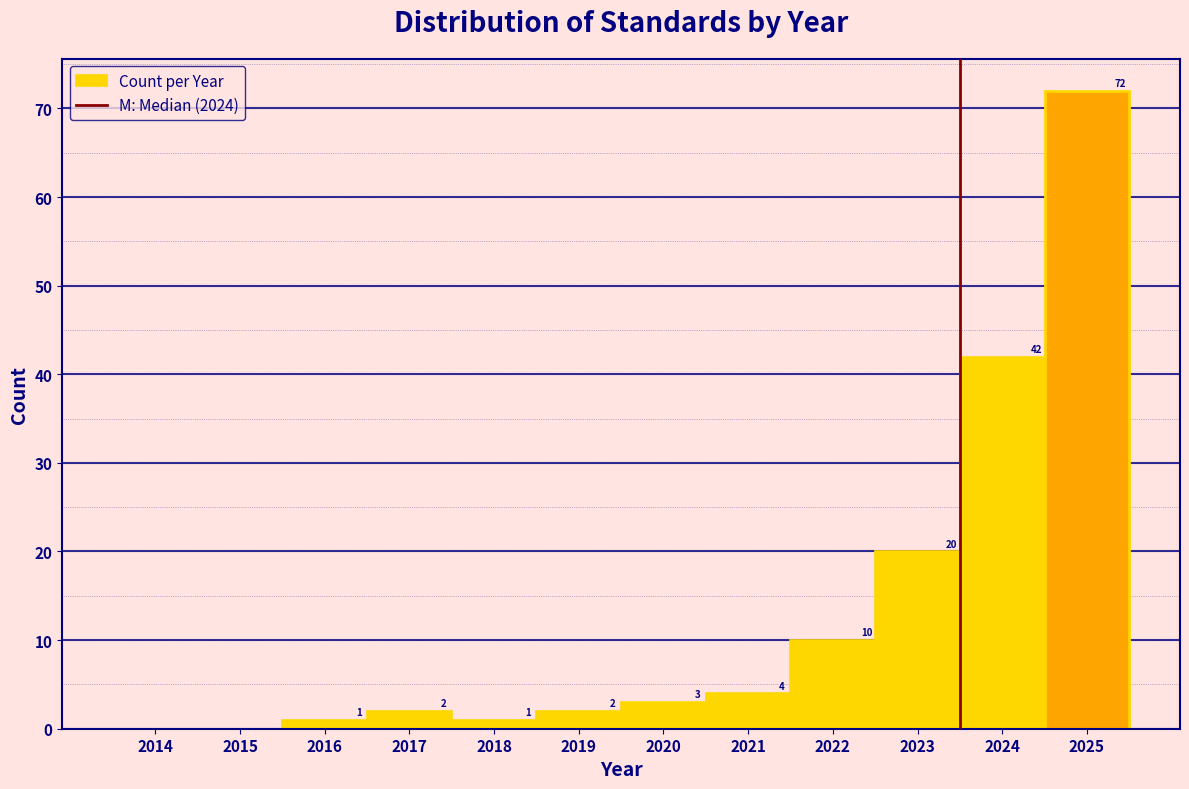

Which range on the x-axis has the tallest bar?

2024.5 to 2025.5